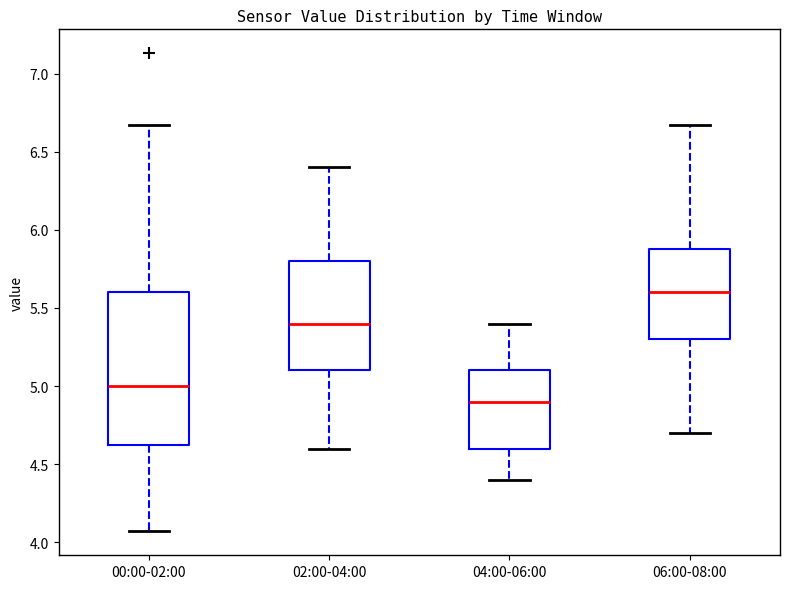

Where does the lower whisker of the box for 02:00-04:00 end on the y-axis? The values are not printed on the chart, so give them approximately, as read against the axis.

4.60